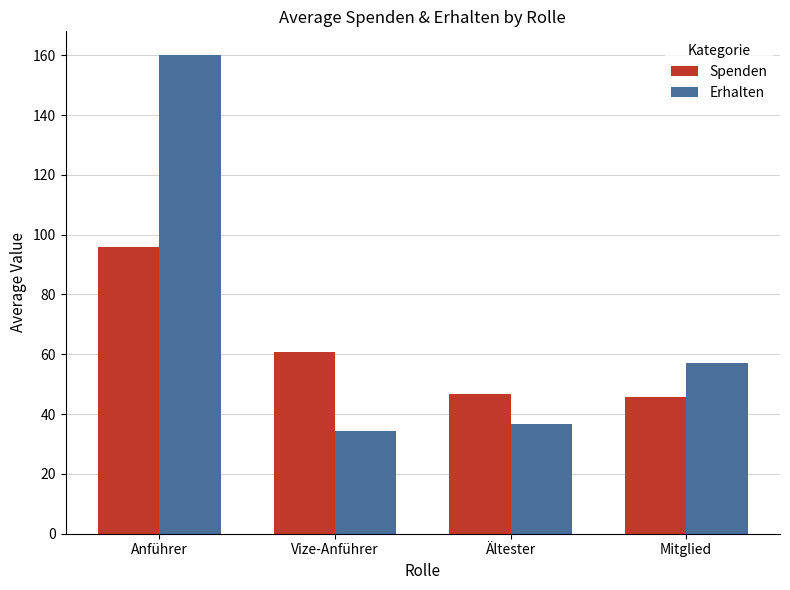

Between Vize-Anführer and Mitglied, which series saw the biggest shift?

Erhalten